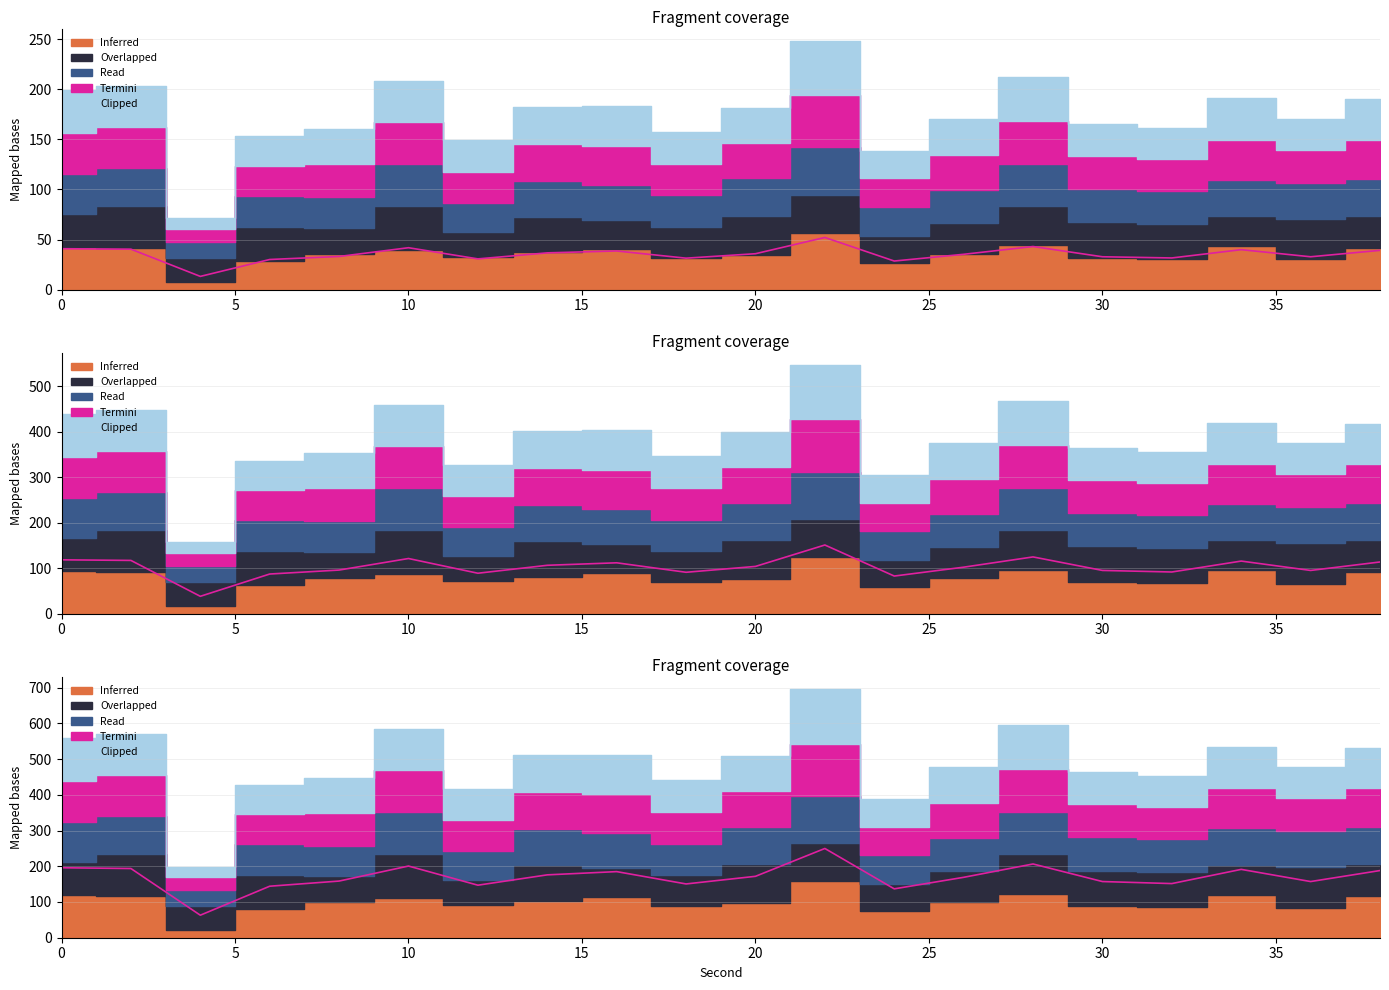

List the labels in order of Termini value, largest first.

22, 28, 10, 0, 2, 34, 38, 16, 14, 20, 26, 8, 30, 36, 32, 18, 12, 6, 24, 4